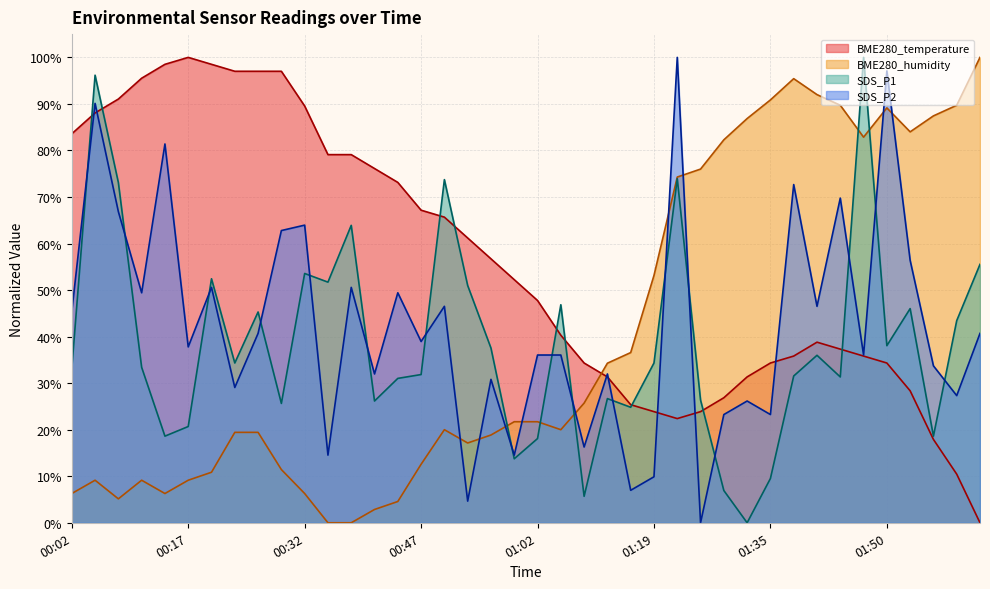

Reading left to right, transcribe all the data shown in this chart.

BME280_temperature: 00:02=83.6	00:05=88.1	00:08=91.0	00:11=95.5	00:14=98.5	00:17=100.0	00:20=98.5	00:23=97.0	00:26=97.0	00:29=97.0	00:32=89.6	00:35=79.1	00:38=79.1	00:41=76.1	00:44=73.1	00:47=67.2	00:50=65.7	00:53=61.2	00:56=56.7	00:59=52.2	01:02=47.8	01:06=40.3	01:09=34.3	01:12=31.3	01:15=25.4	01:19=23.9	01:22=22.4	01:25=23.9	01:29=26.9	01:32=31.3	01:35=34.3	01:38=35.8	01:41=38.8	01:44=37.3	01:47=35.8	01:50=34.3	01:53=28.4	01:56=17.9	01:59=10.4	02:02=0.0
BME280_humidity: 00:02=6.3	00:05=9.1	00:08=5.1	00:11=9.1	00:14=6.3	00:17=9.1	00:20=10.9	00:23=19.4	00:26=19.4	00:29=11.4	00:32=6.3	00:35=0.0	00:38=0.0	00:41=2.9	00:44=4.6	00:47=12.6	00:50=20.0	00:53=17.1	00:56=18.9	00:59=21.7	01:02=21.7	01:06=20.0	01:09=25.7	01:12=34.3	01:15=36.6	01:19=53.1	01:22=74.3	01:25=76.0	01:29=82.3	01:32=86.9	01:35=90.9	01:38=95.4	01:41=92.0	01:44=89.7	01:47=82.9	01:50=89.1	01:53=84.0	01:56=87.4	01:59=89.7	02:02=100.0
SDS_P1: 00:02=33.1	00:05=96.2	00:08=73.1	00:11=33.4	00:14=18.6	00:17=20.7	00:20=52.4	00:23=34.3	00:26=45.3	00:29=25.6	00:32=53.6	00:35=51.7	00:38=63.9	00:41=26.2	00:44=31.0	00:47=31.9	00:50=73.7	00:53=51.0	00:56=37.5	00:59=13.8	01:02=18.1	01:06=46.8	01:09=5.7	01:12=26.7	01:15=24.8	01:19=34.3	01:22=73.9	01:25=26.4	01:29=6.9	01:32=0.0	01:35=9.5	01:38=31.5	01:41=36.0	01:44=31.3	01:47=100.0	01:50=38.1	01:53=46.0	01:56=18.6	01:59=43.4	02:02=55.5
SDS_P2: 00:02=45.3	00:05=90.1	00:08=66.9	00:11=49.4	00:14=81.4	00:17=37.8	00:20=50.6	00:23=29.1	00:26=40.7	00:29=62.8	00:32=64.0	00:35=14.5	00:38=50.6	00:41=32.0	00:44=49.4	00:47=39.0	00:50=46.5	00:53=4.7	00:56=30.8	00:59=14.5	01:02=36.0	01:06=36.0	01:09=16.3	01:12=32.0	01:15=7.0	01:19=9.9	01:22=100.0	01:25=0.0	01:29=23.3	01:32=26.2	01:35=23.3	01:38=72.7	01:41=46.5	01:44=69.8	01:47=36.0	01:50=97.1	01:53=56.4	01:56=33.7	01:59=27.3	02:02=40.7